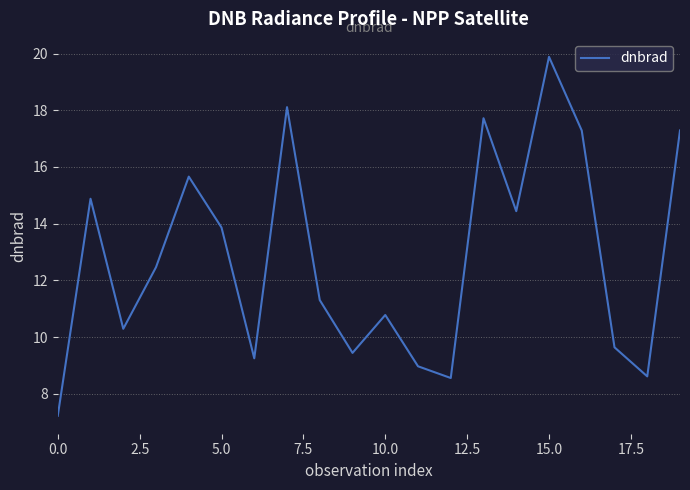

What is the average value?

12.8